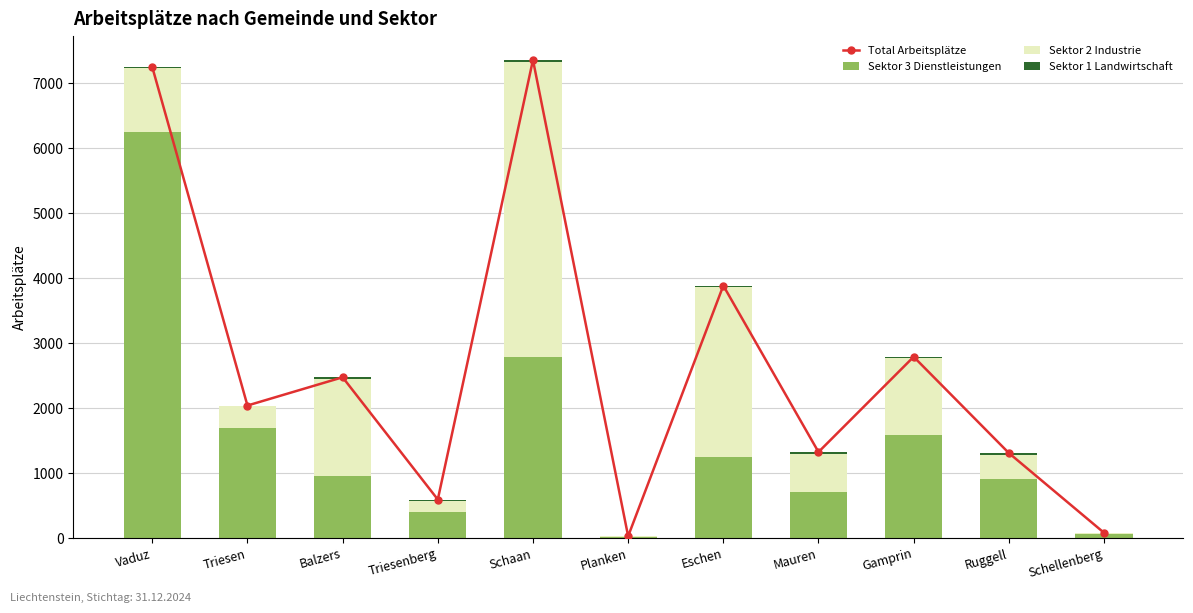

What is the label of the 7th bar from the right?

Schaan